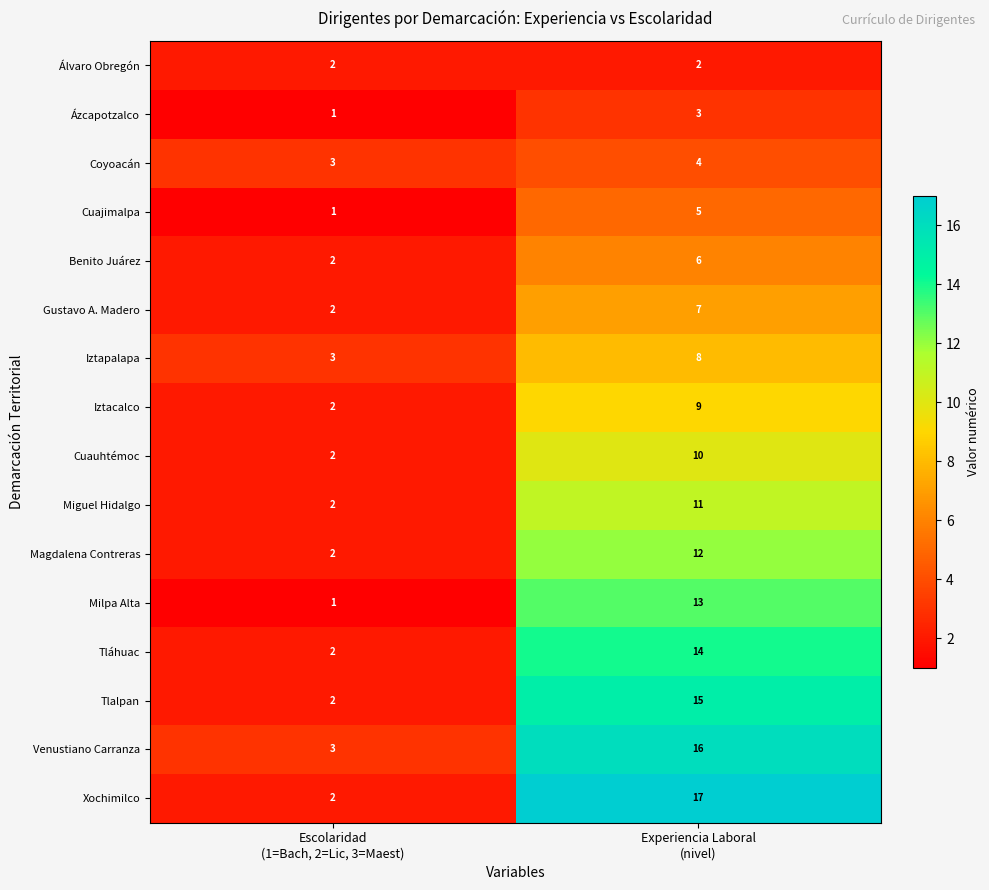

Which series has the widest spread of values?

Xochimilco